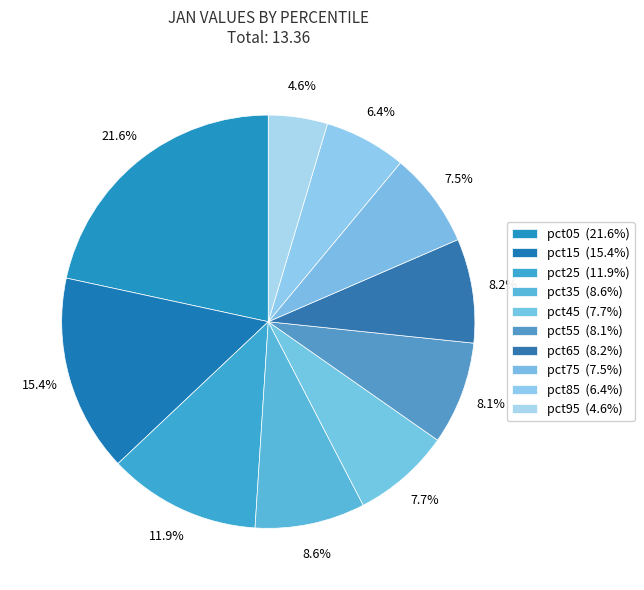

Combined, do pct85 and pct45 account for over 50%?

No